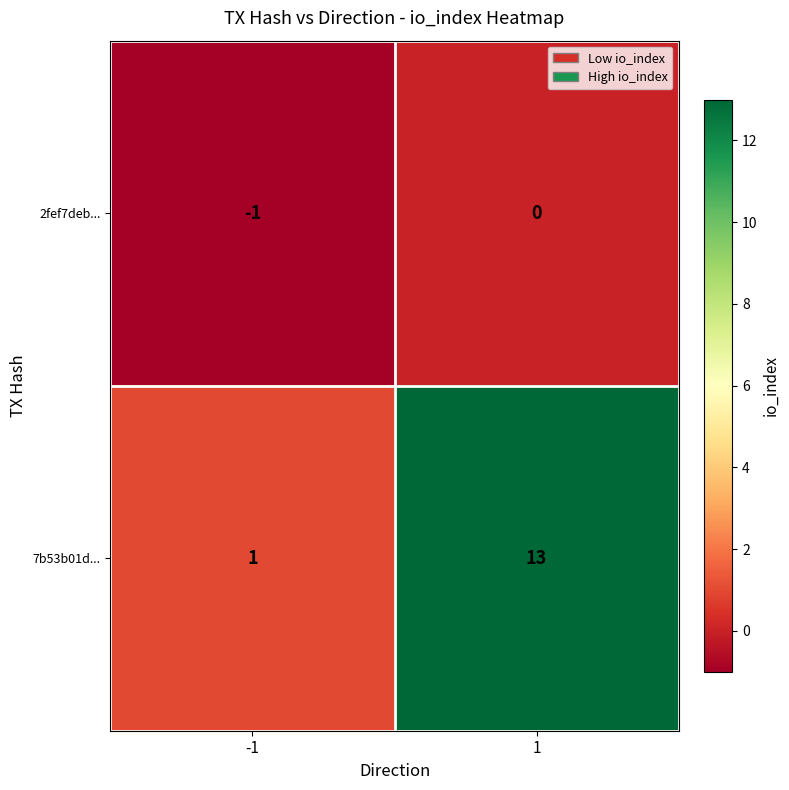

Count the number of data series in this chart.

2